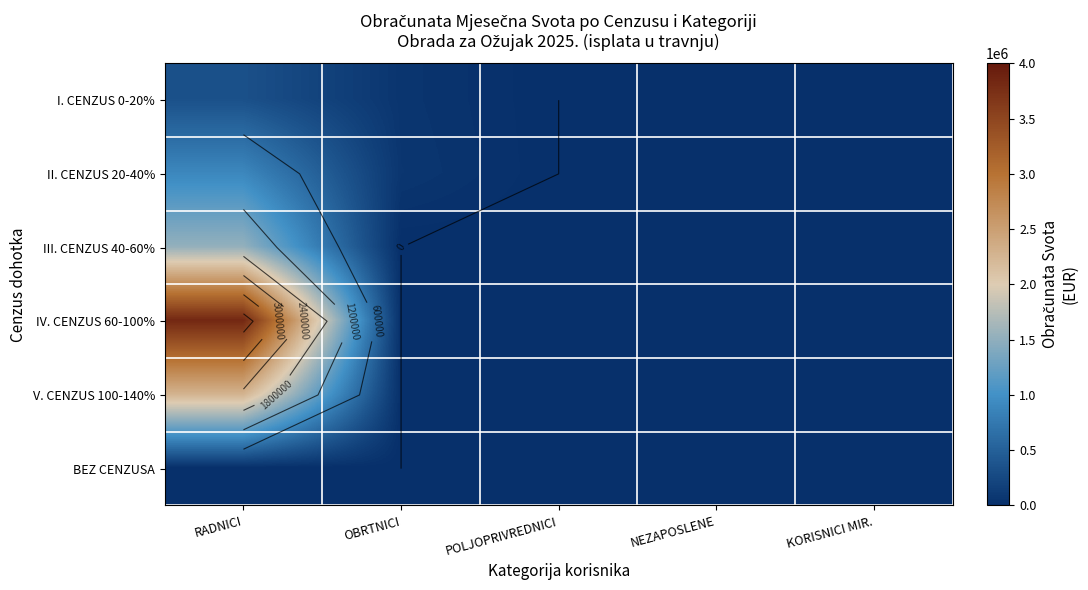

How many data points does each series have?

5